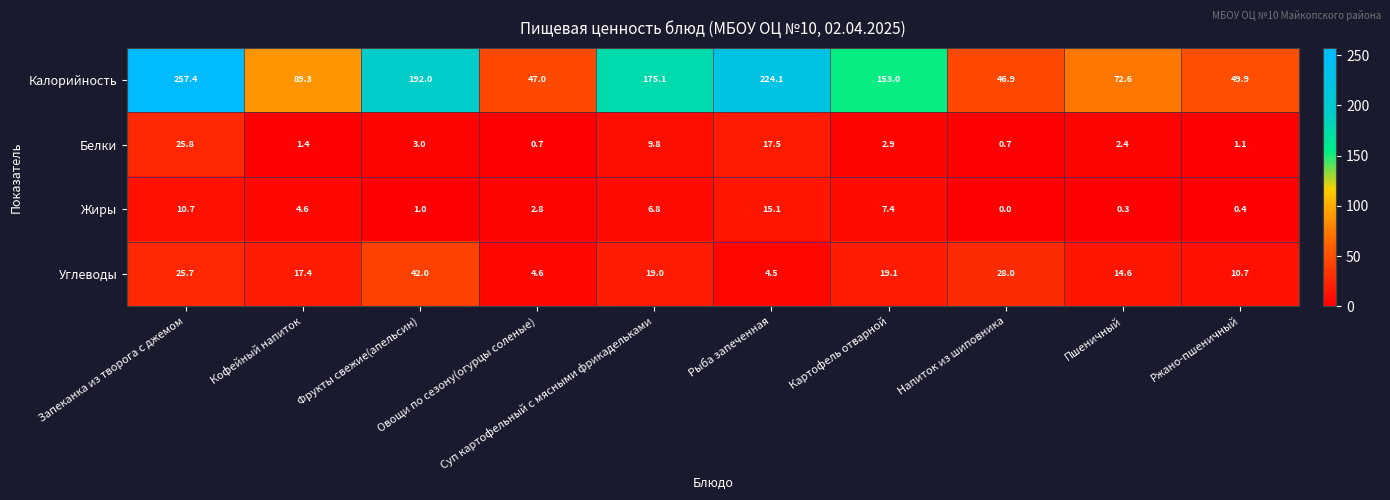

At which category does the chart reach its peak across all series?

Запеканка из творога с джемом